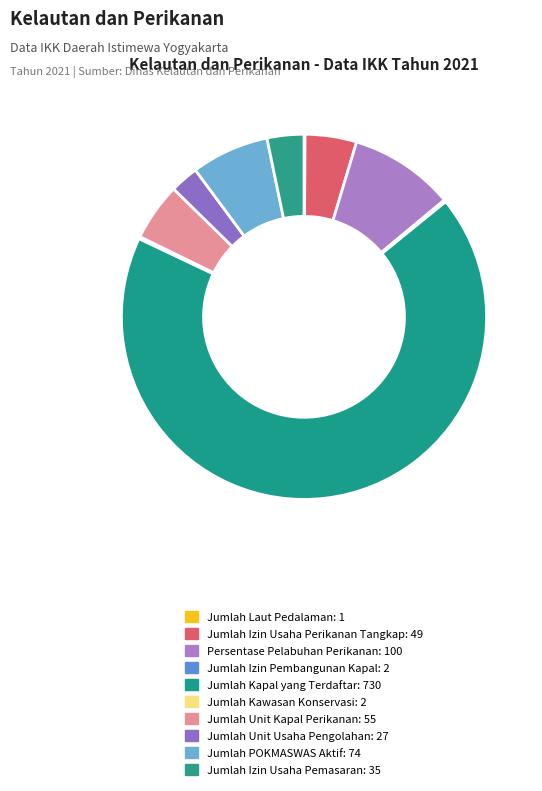

How many slices are in this pie chart?

10